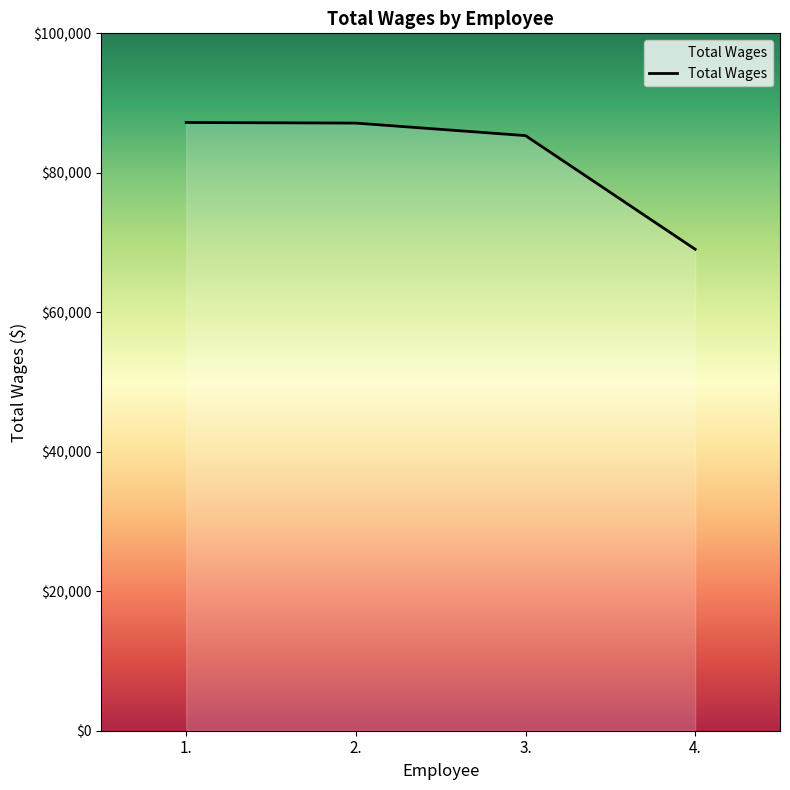

What is the ratio of the value at 2. to the value at 3.?

1.0